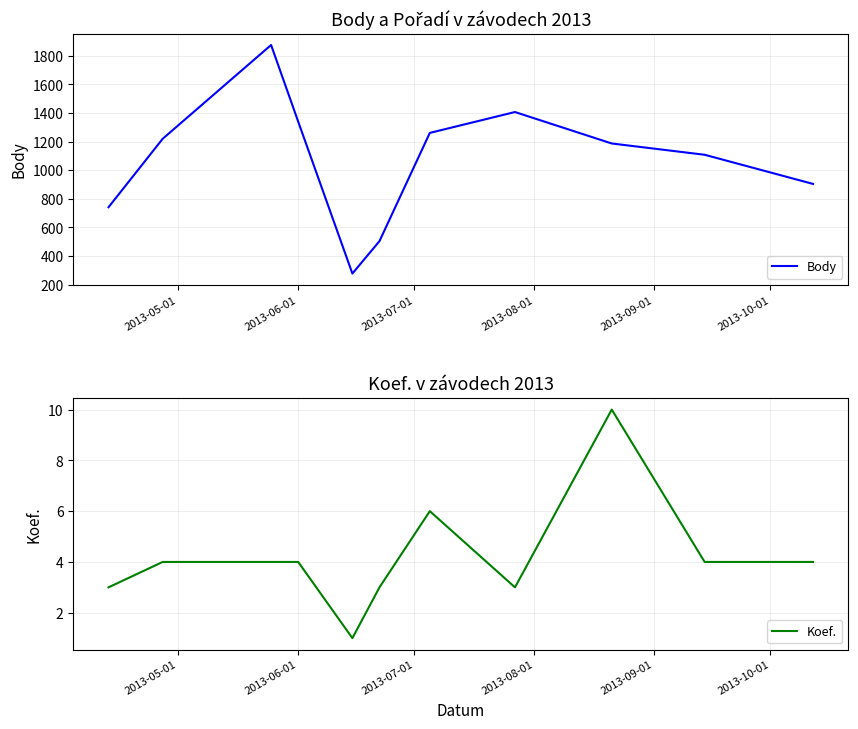

How many distinct data groups are displayed?

2